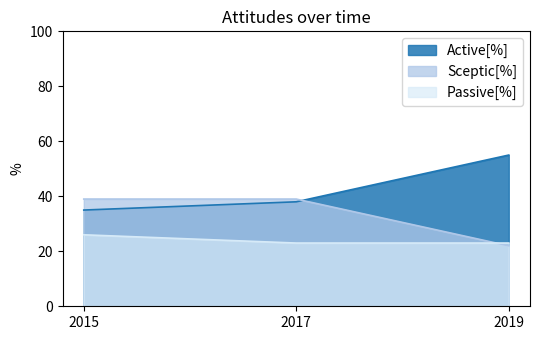

Between 2015 and 2017, which series saw the biggest shift?

Active[%]